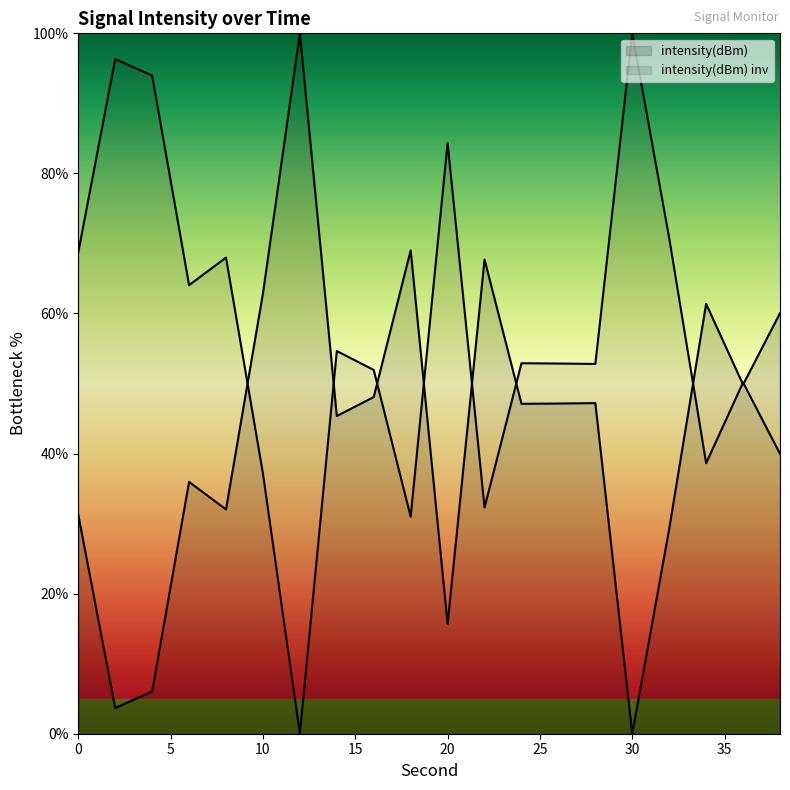

How many lines are shown in the chart?

2